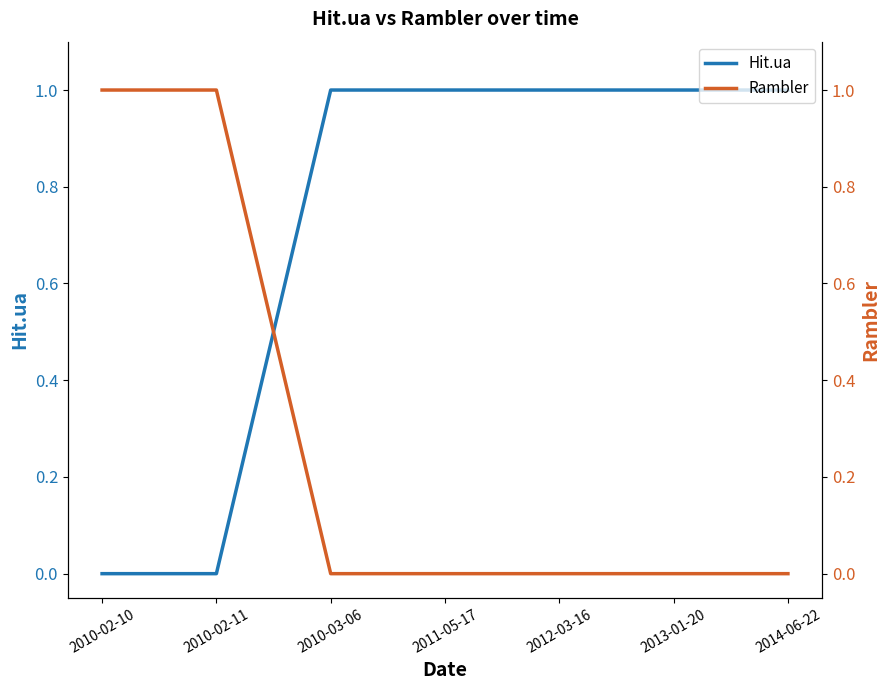

What position from the left is 2010-03-06?

3